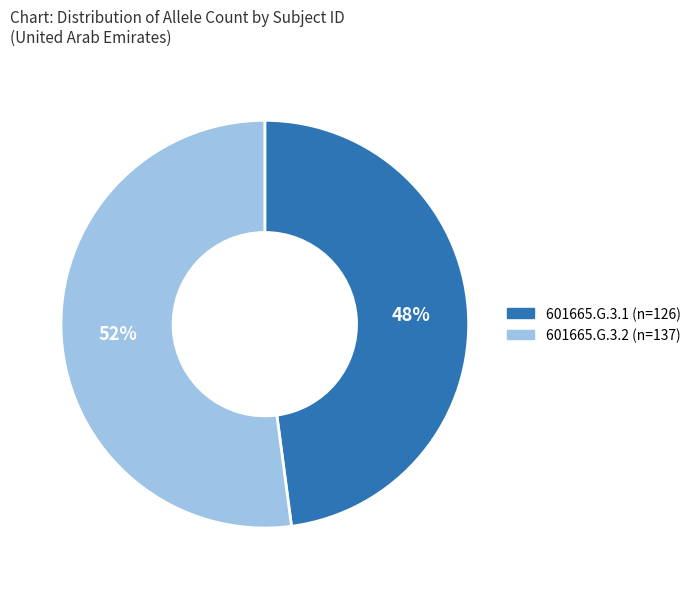

Which category has the smallest portion of the pie?

601665.G.3.1